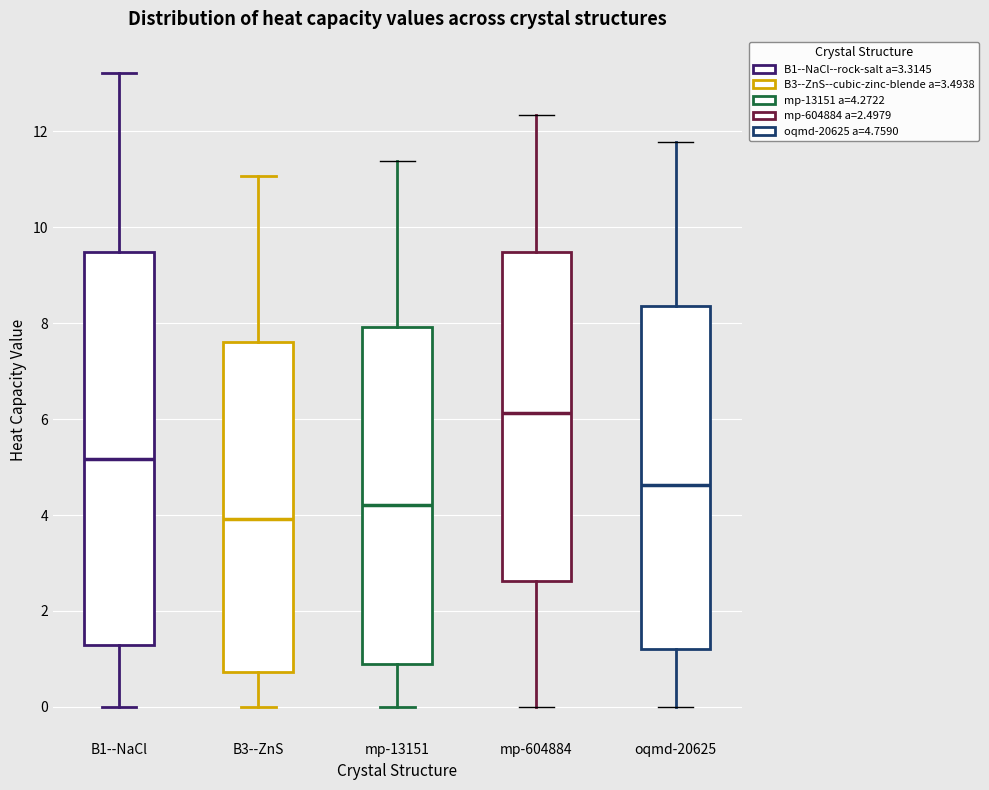

Comparing the boxes themselves (not the whiskers), which one is the tallest?

B1--NaCl